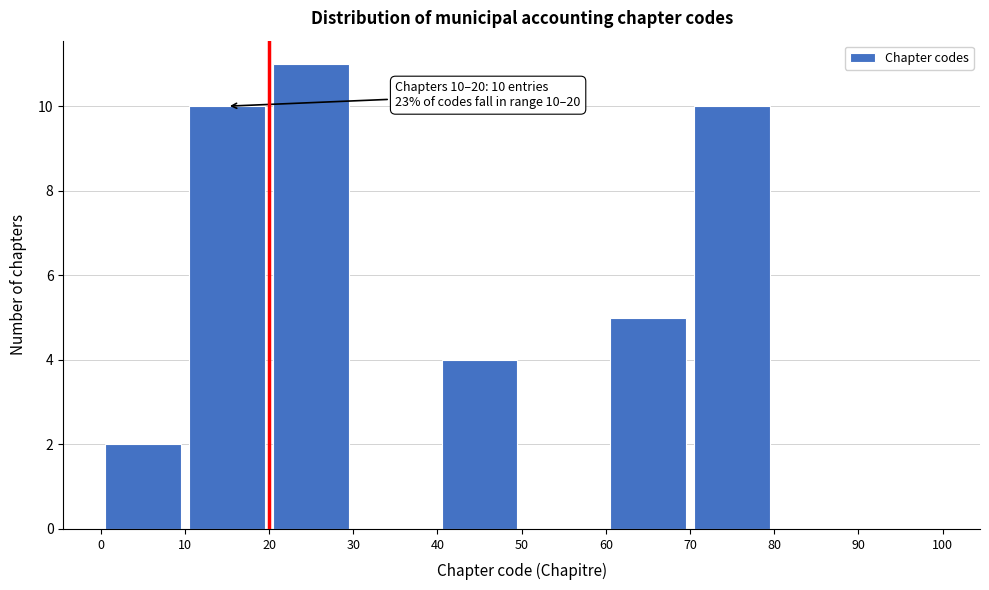

Which range on the x-axis has the tallest bar?

20 to 30